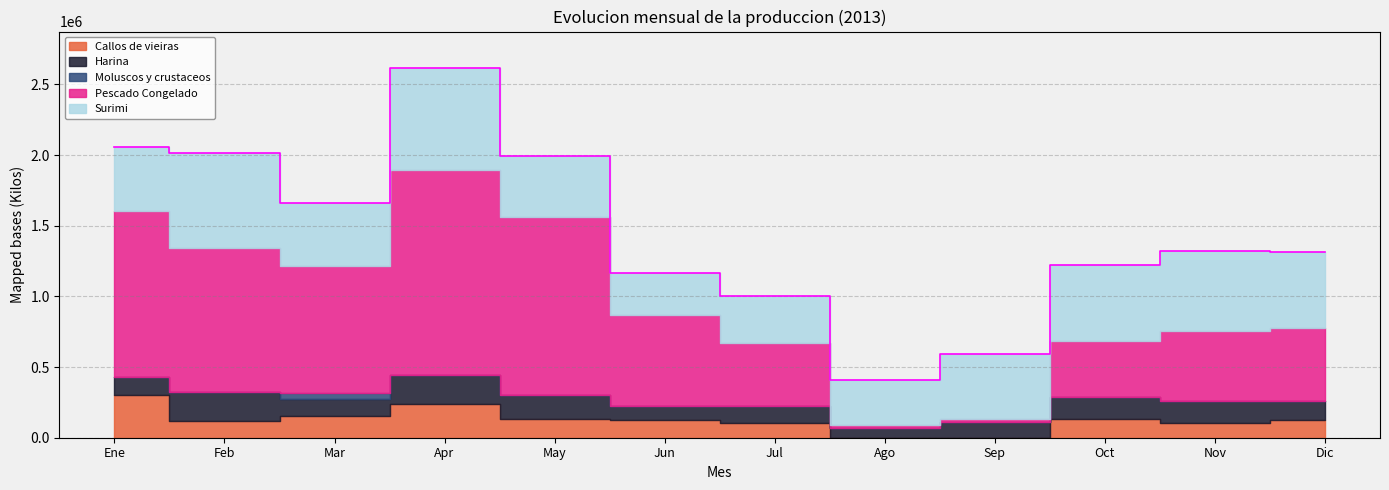

Does the chart have visible grid lines?

Yes